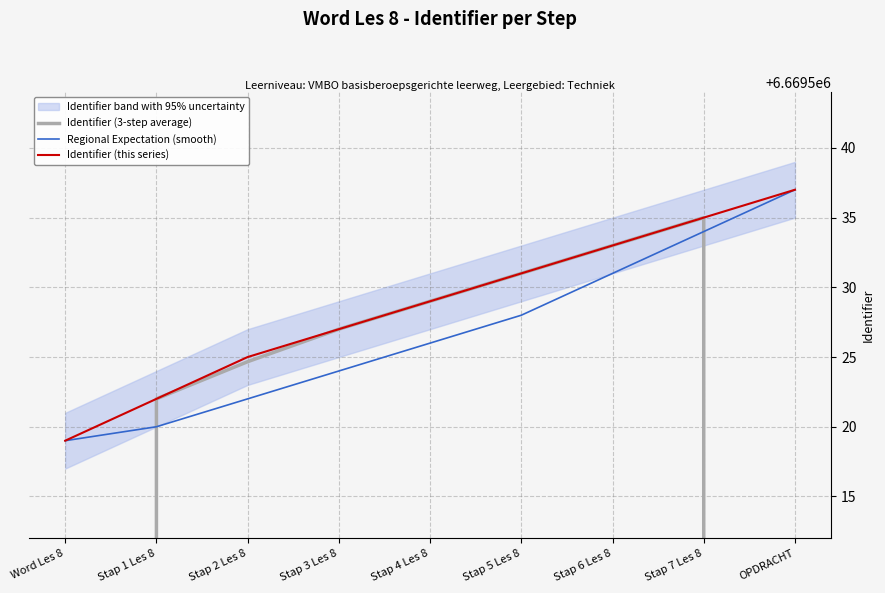

How many series are shown in this chart?

3